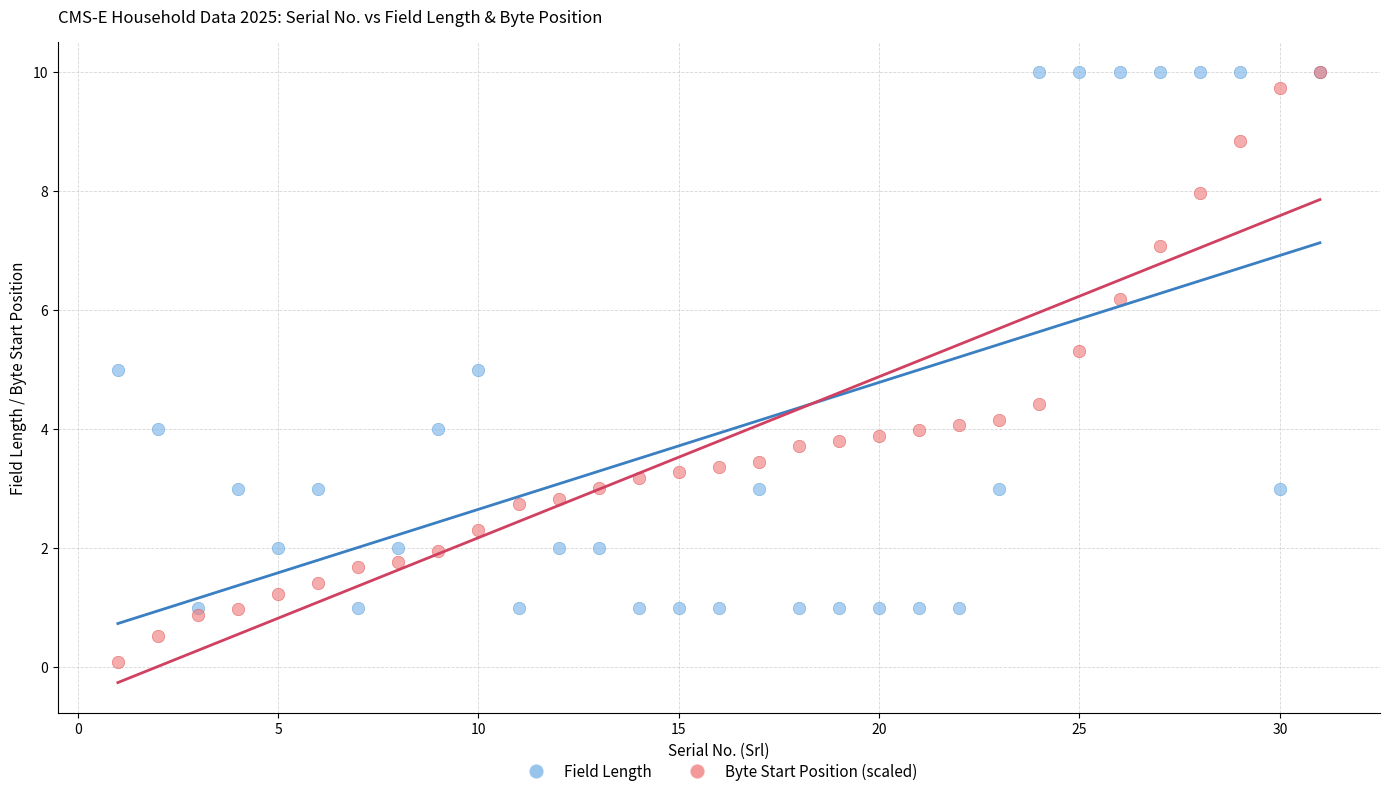

What are all the series names shown in the legend?

Field Length, Byte Start Position (scaled)